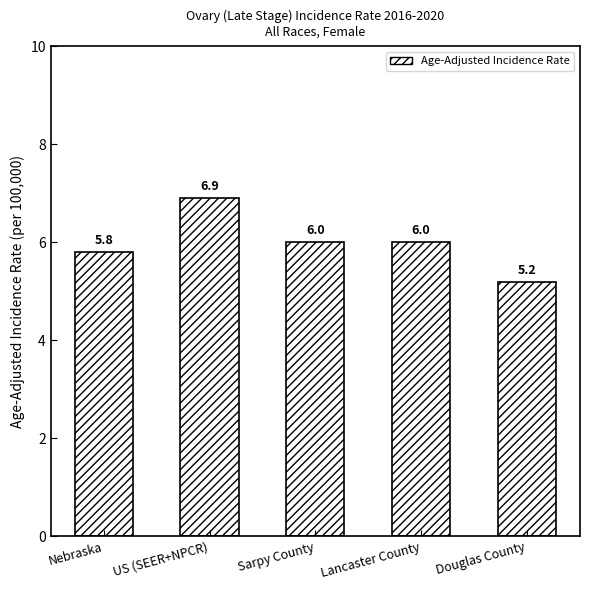

What value does the data have at Douglas County?

5.2